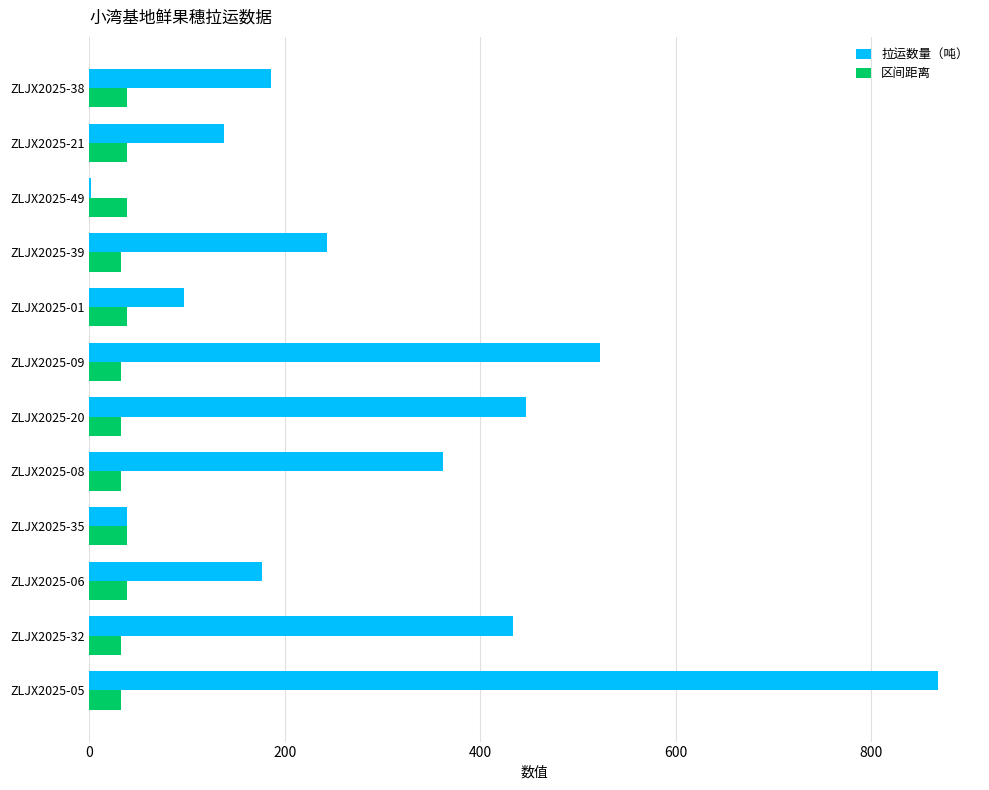

Which series has the largest total across all categories?

拉运数量（吨）